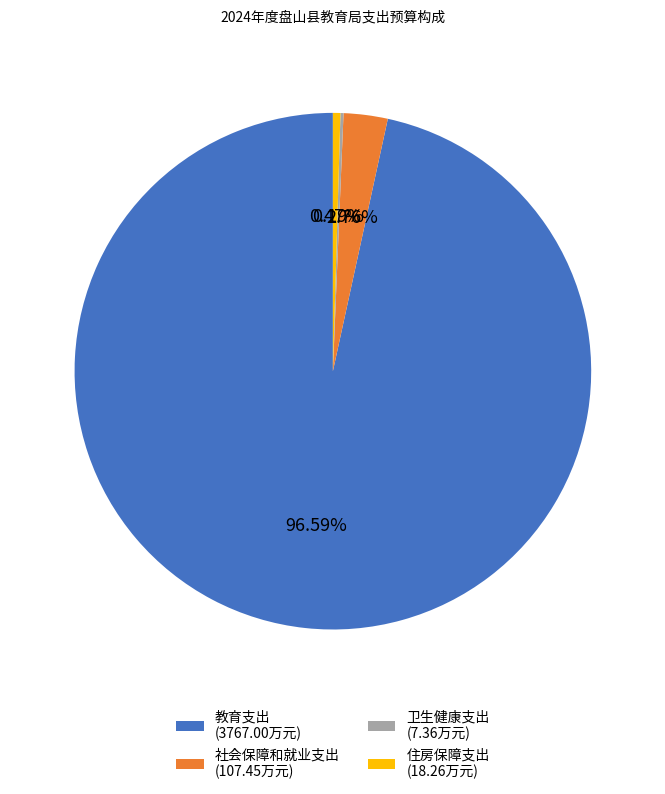

Does 教育支出 (3767.00万元) account for over 50% of the chart?

Yes